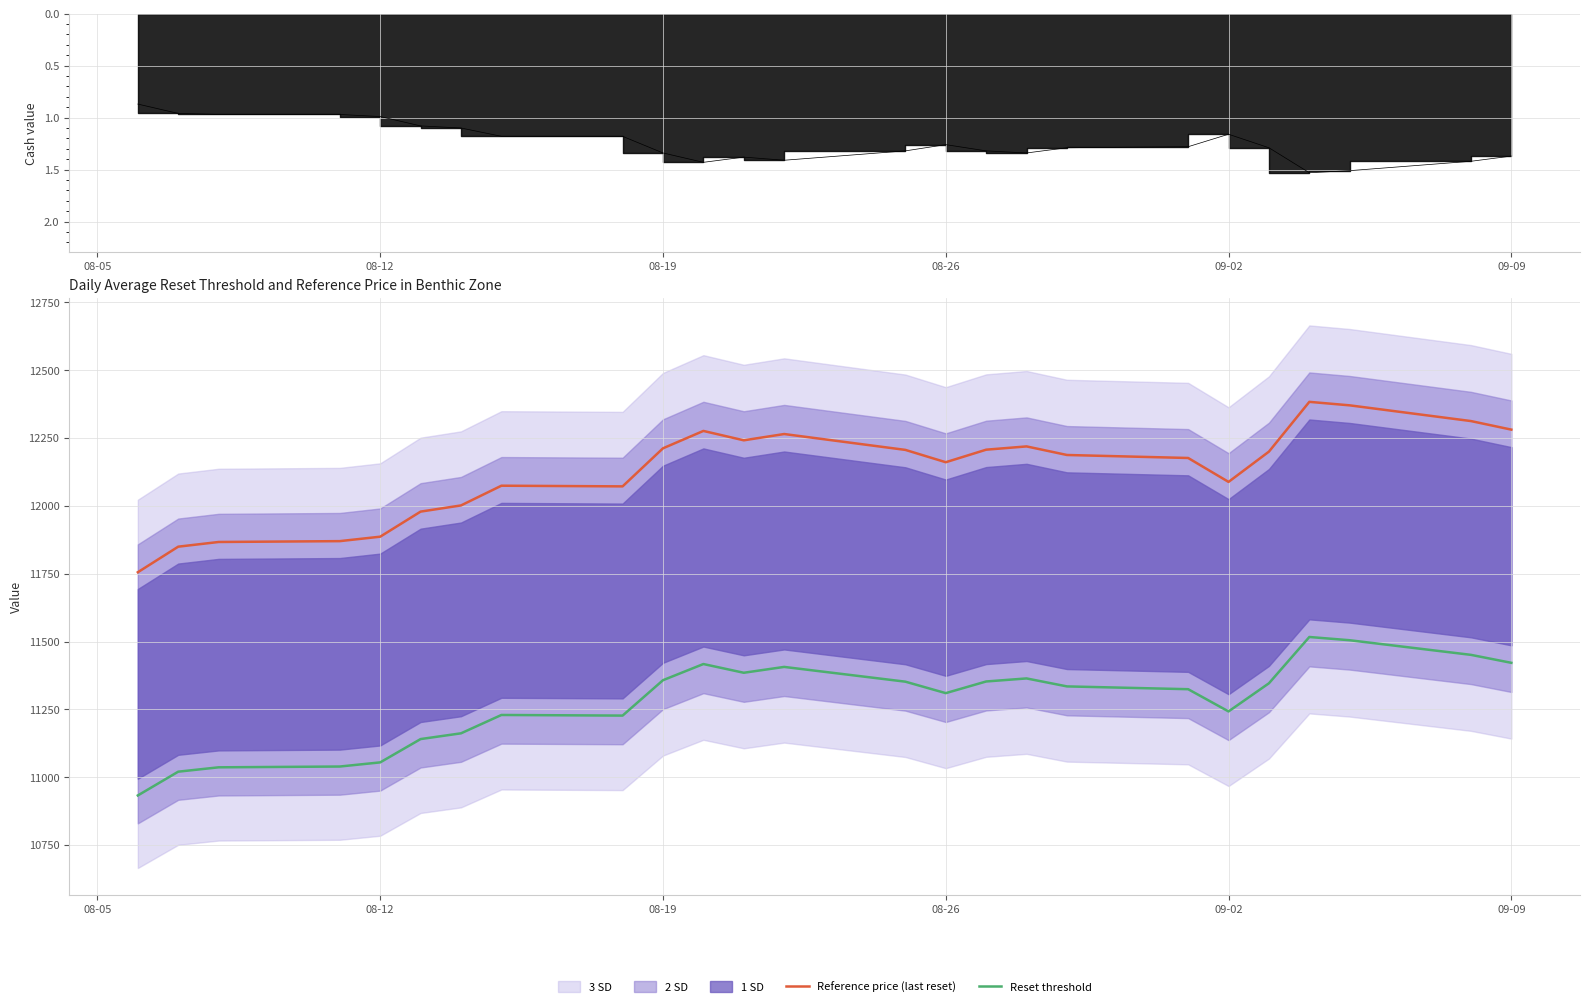

Where does the Reset threshold series first go above 11334?

08-19